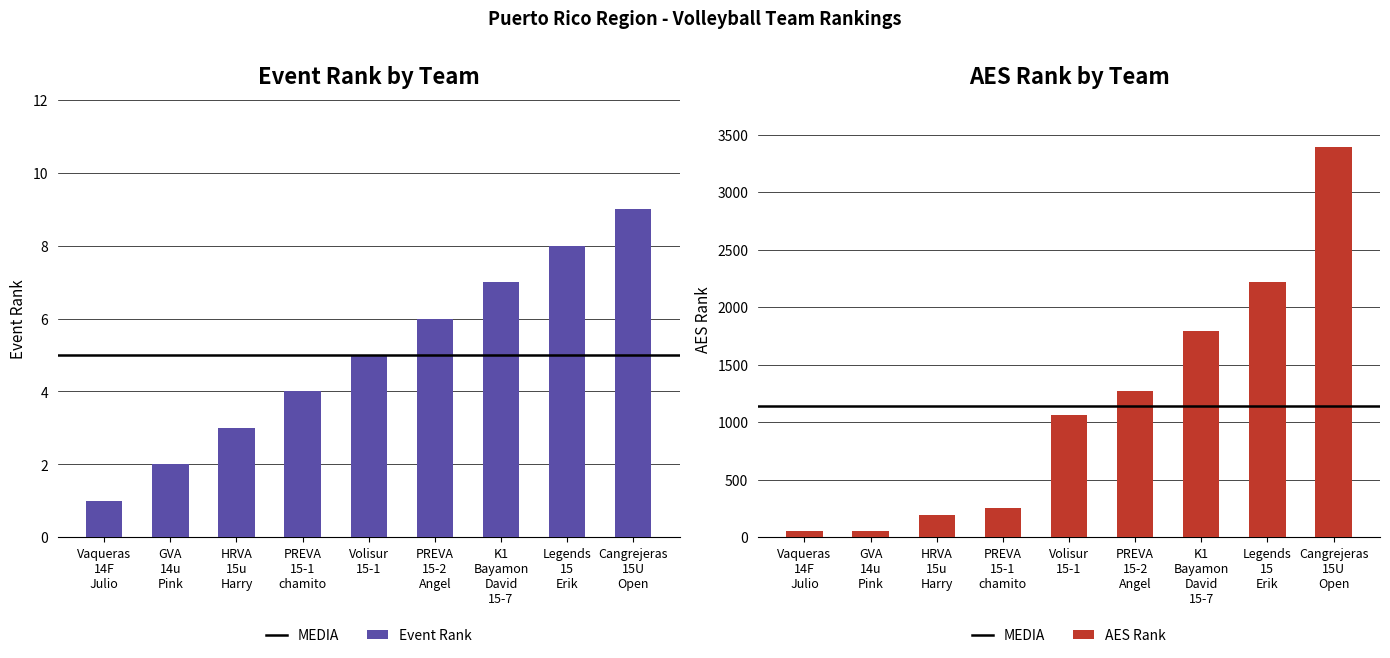

Which category has the highest value across all series?

Cangrejeras 15U Open